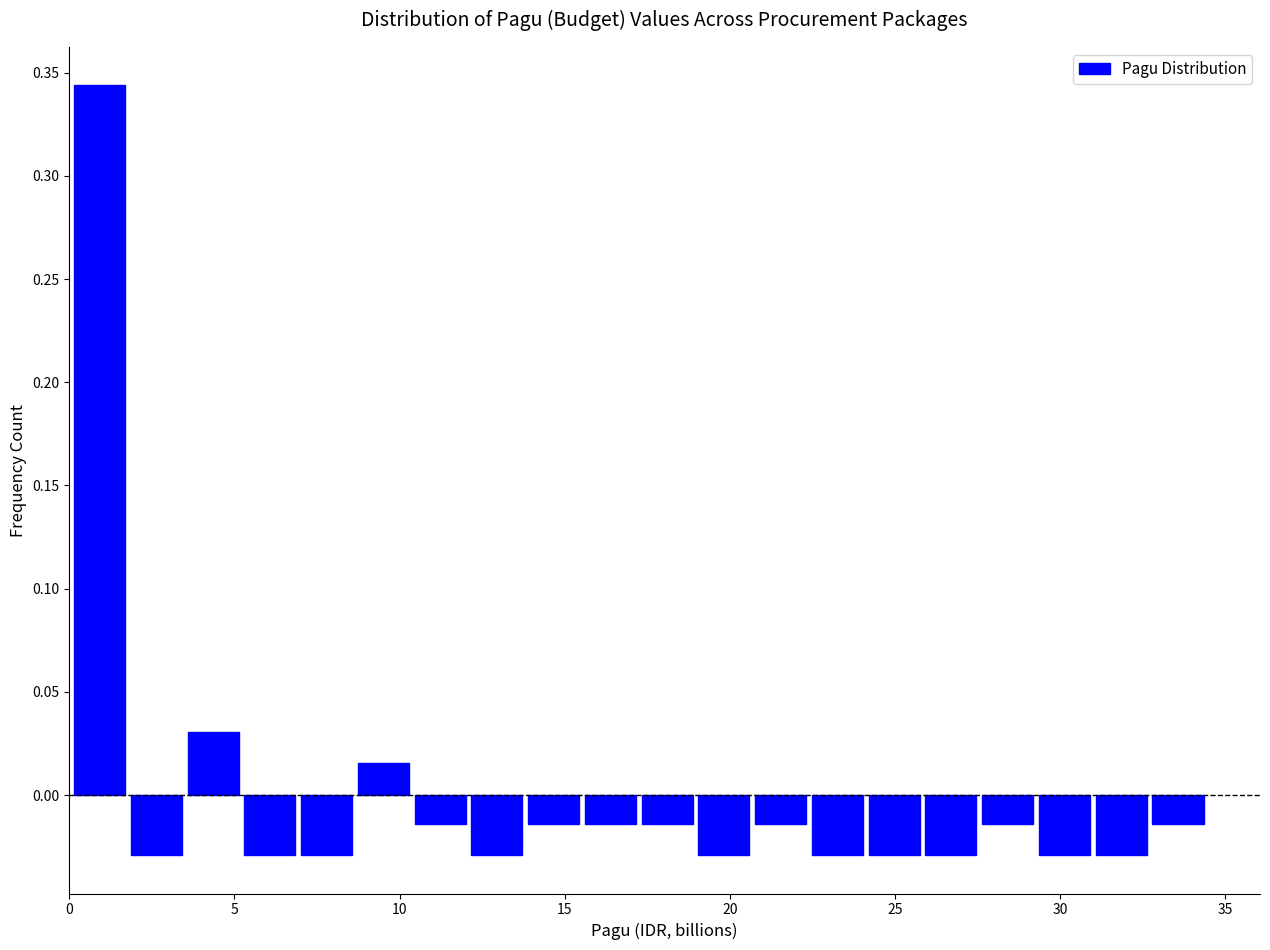

Read against the x-axis, roughly where is the centre of the tallest bar?

1.0